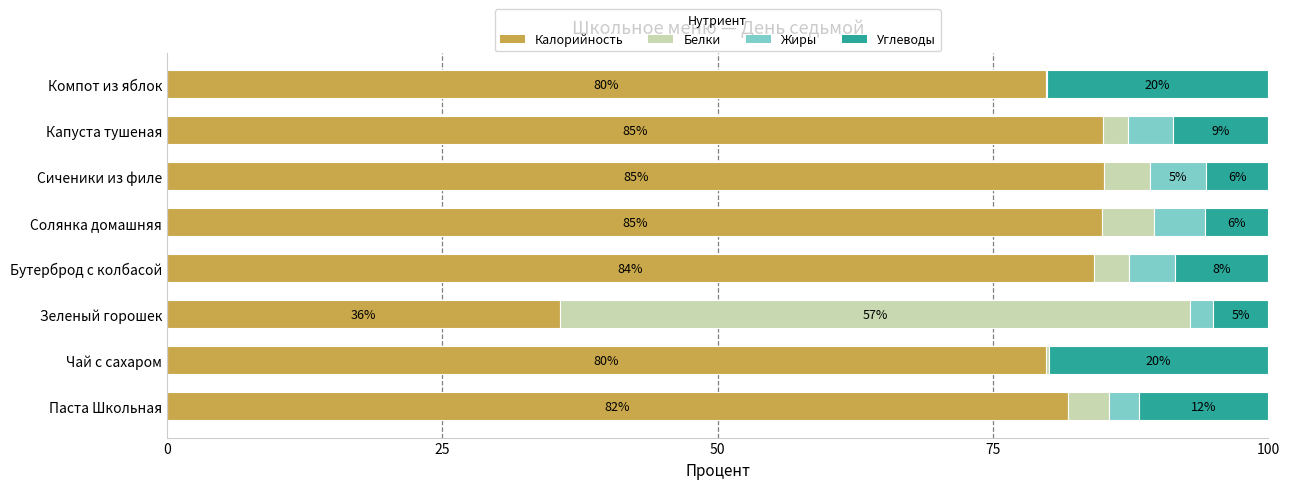

True or false: Калорийность has a value of 128.0 at Сиченики из филе.

False